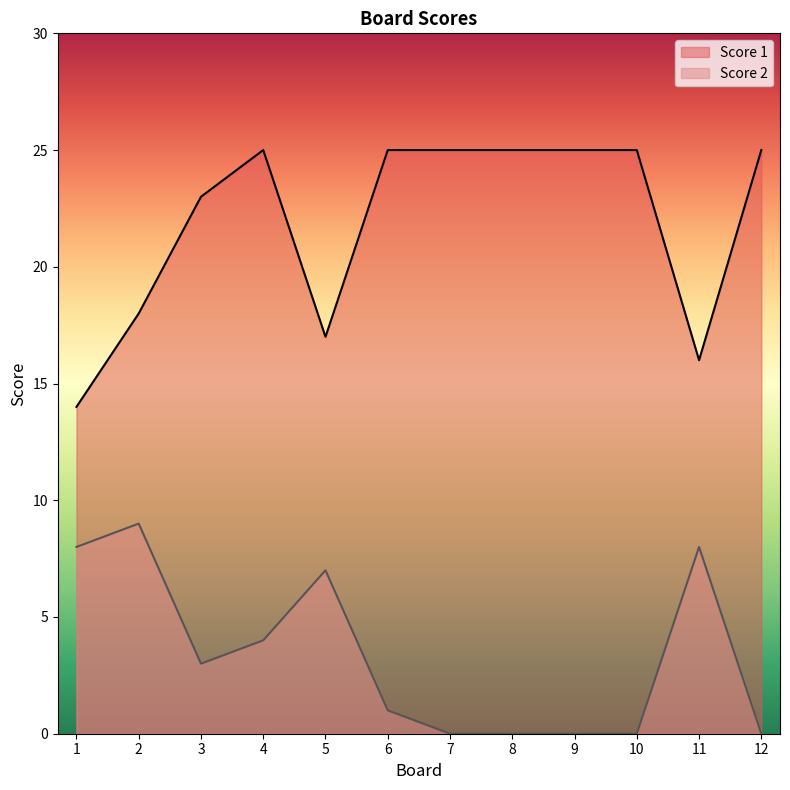

True or false: Score 2 and Score 1 cross at least once.

False